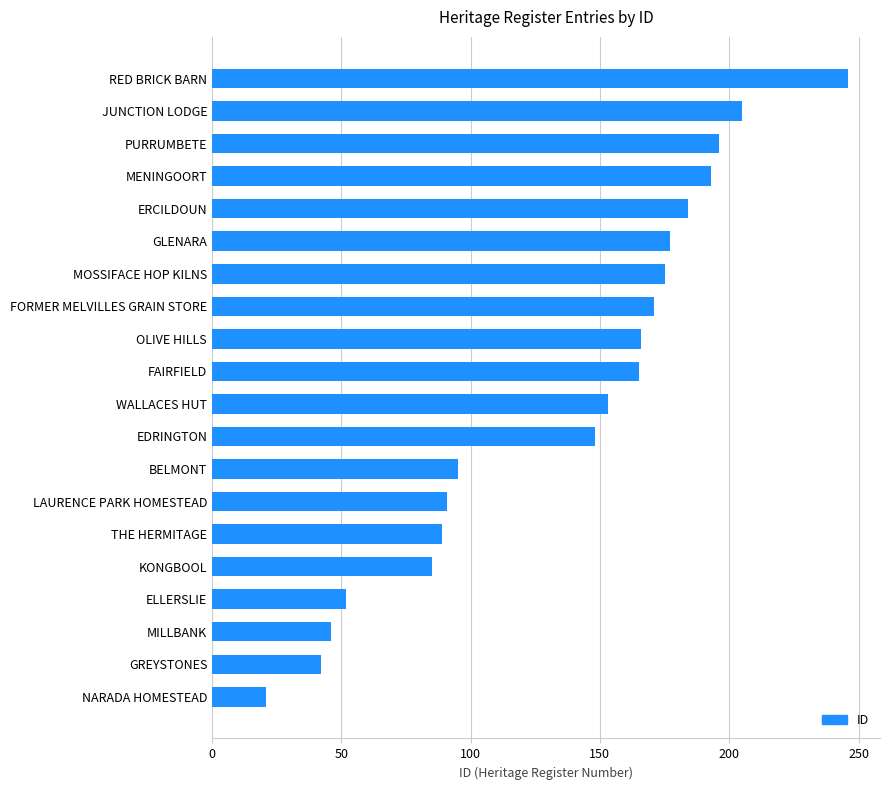

Read the value at FORMER MELVILLES GRAIN STORE, to the nearest 5.

170